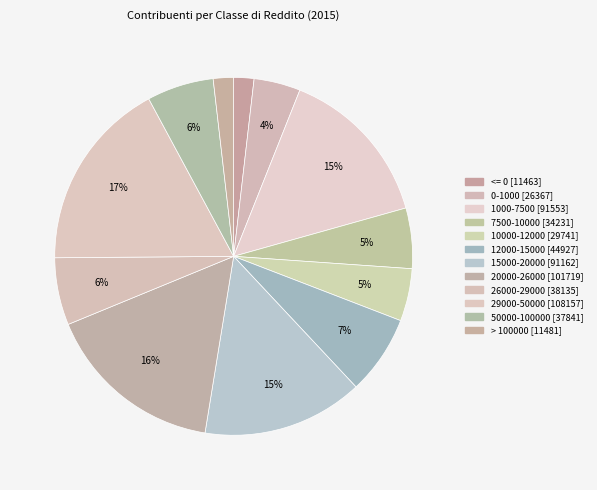

What percentage is NOT represented by 7500-10000?

94.5%